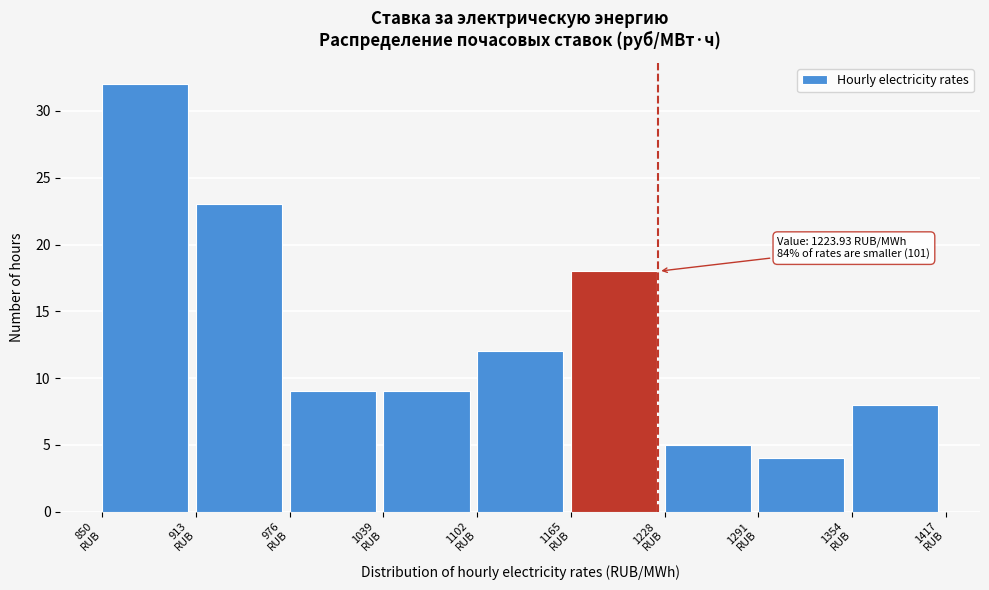

Which range on the x-axis has the tallest bar?

850 to 913